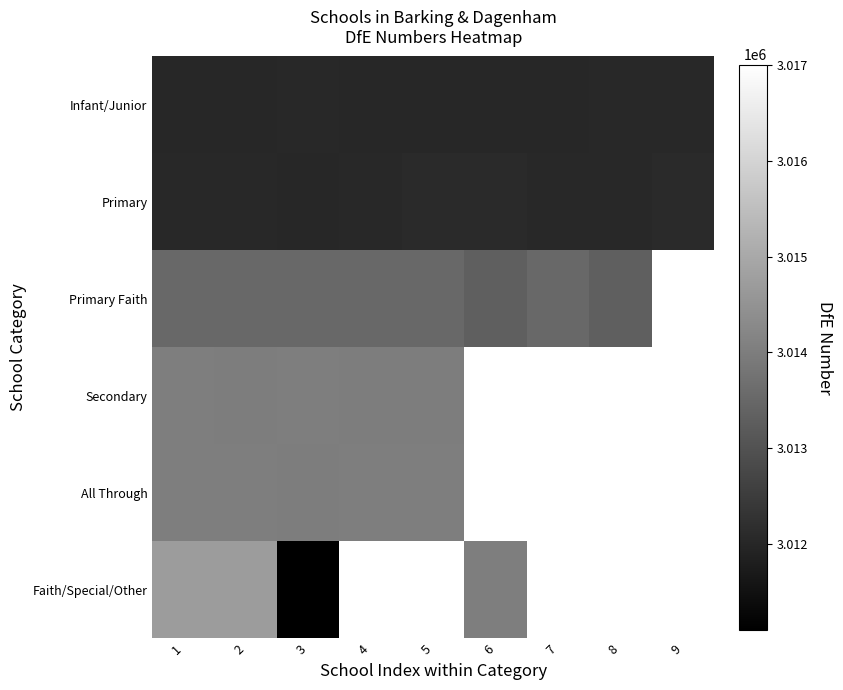

Rank the series by their maximum value, from lowest to highest.

Infant/Junior, Primary, Primary Faith, All Through, Secondary, Faith/Special/Other